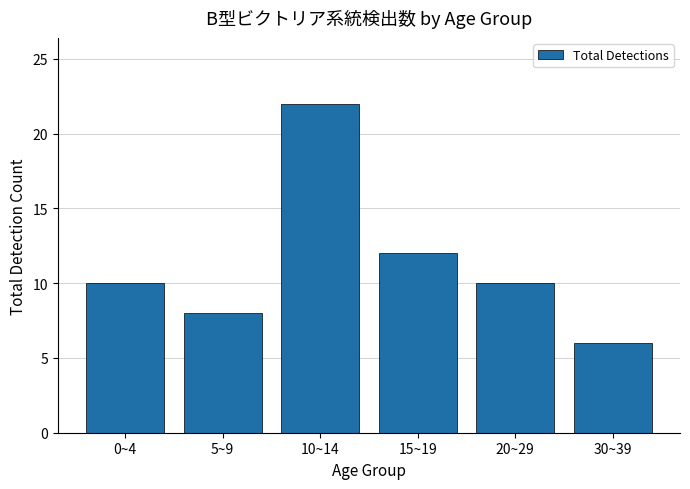

What is the smallest value displayed?

6